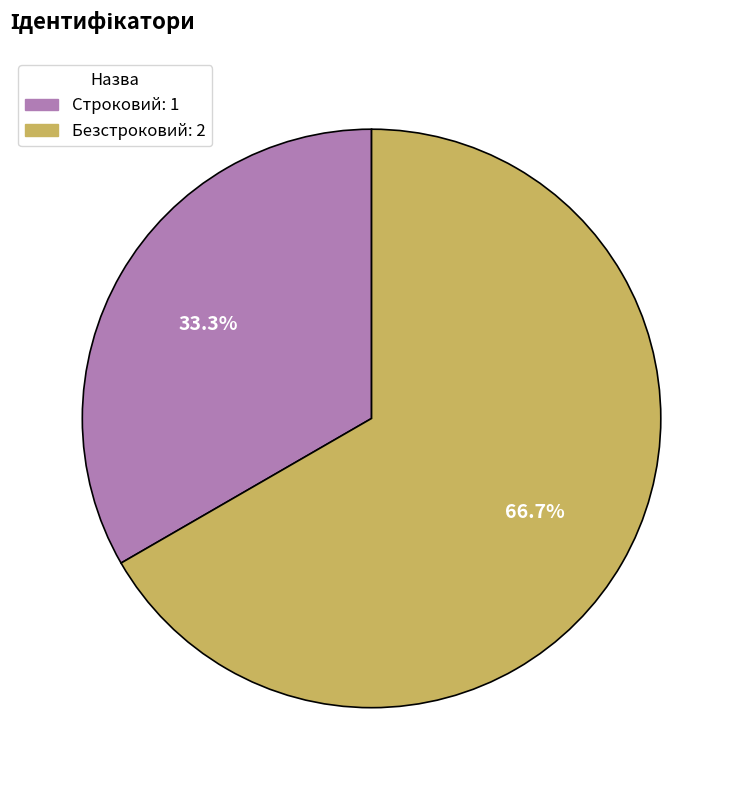

The Безстроковий slice represents 67% of the pie. True or false?

True